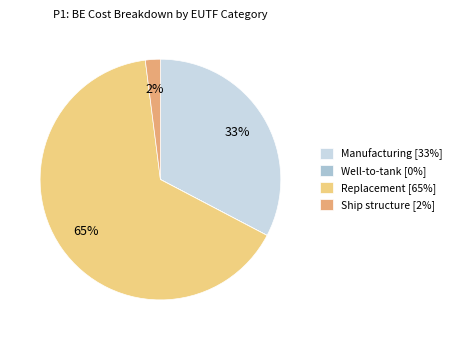

To the nearest percent, what percentage of the pie is Ship structure [2%]?

2%